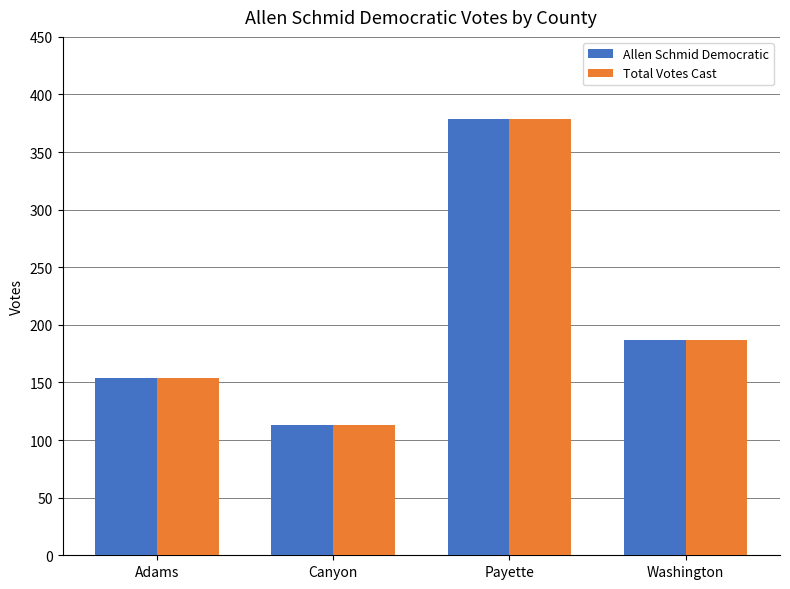

At which category is the sum across all series the highest?

Payette